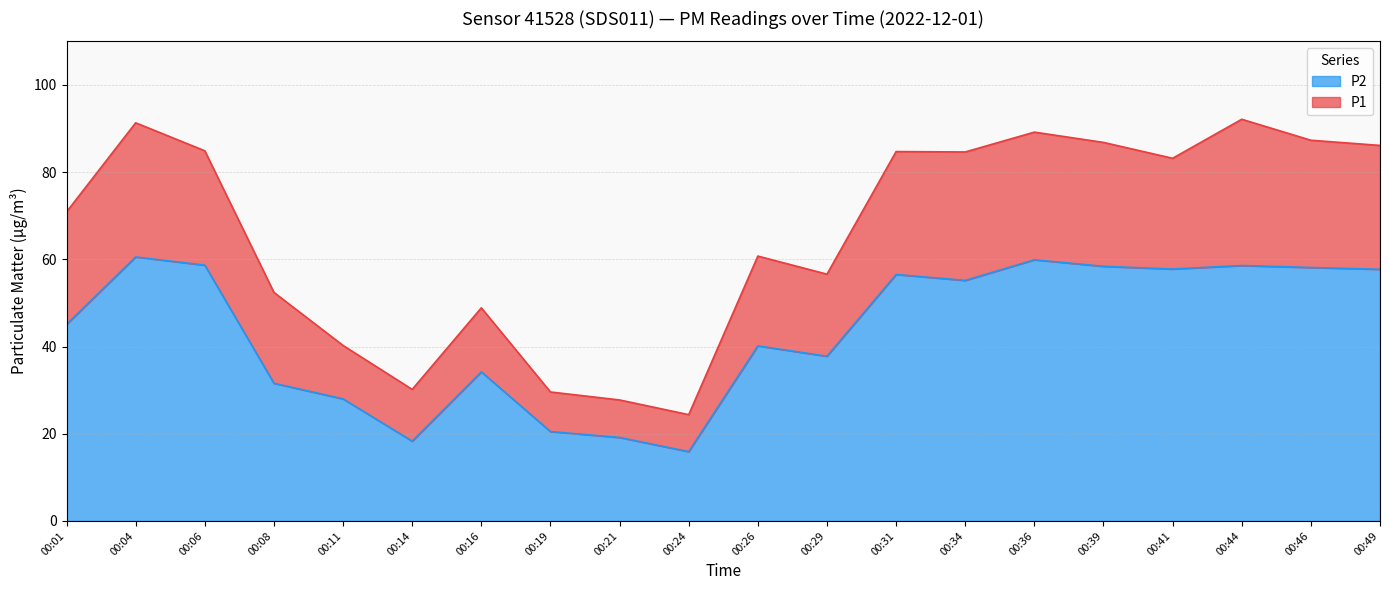

Reading left to right, transcribe all the data shown in this chart.

P1: 00:01=70.9	00:04=91.3	00:06=84.9	00:08=52.4	00:11=40.2	00:14=30.2	00:16=48.9	00:19=29.6	00:21=27.8	00:24=24.4	00:26=60.8	00:29=56.6	00:31=84.7	00:34=84.6	00:36=89.2	00:39=86.8	00:41=83.2	00:44=92.1	00:46=87.3	00:49=86.1
P2: 00:01=45.1	00:04=60.5	00:06=58.7	00:08=31.6	00:11=28.0	00:14=18.3	00:16=34.2	00:19=20.5	00:21=19.1	00:24=15.9	00:26=40.1	00:29=37.8	00:31=56.5	00:34=55.2	00:36=59.9	00:39=58.4	00:41=57.8	00:44=58.6	00:46=58.1	00:49=57.7